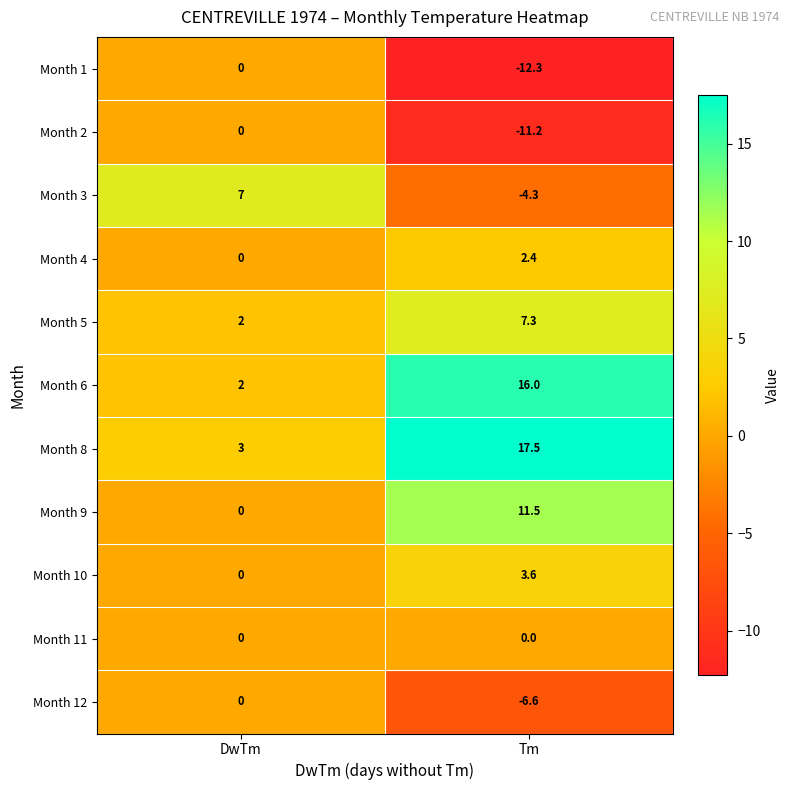

What is the difference between the maximum and minimum values in the Month 4 series?

2.4